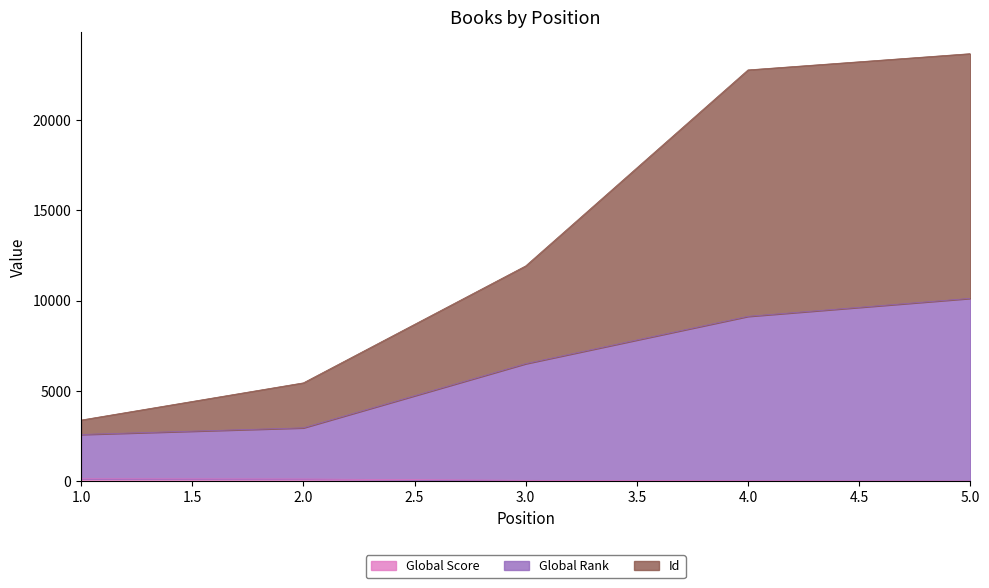

What is the spread (max minus min) of values at 3?

11865